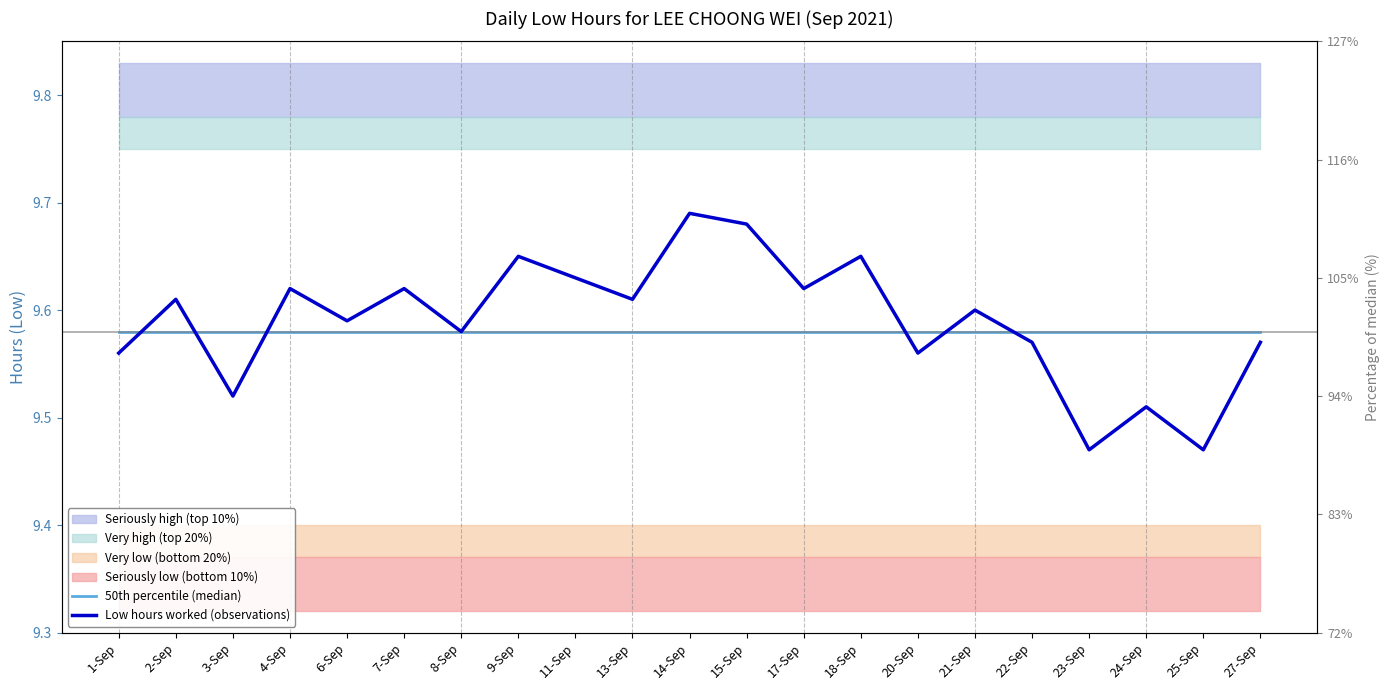

Is the value of 50th percentile (median) at 8-Sep greater than the value of Low hours worked (observations) at 18-Sep?

No